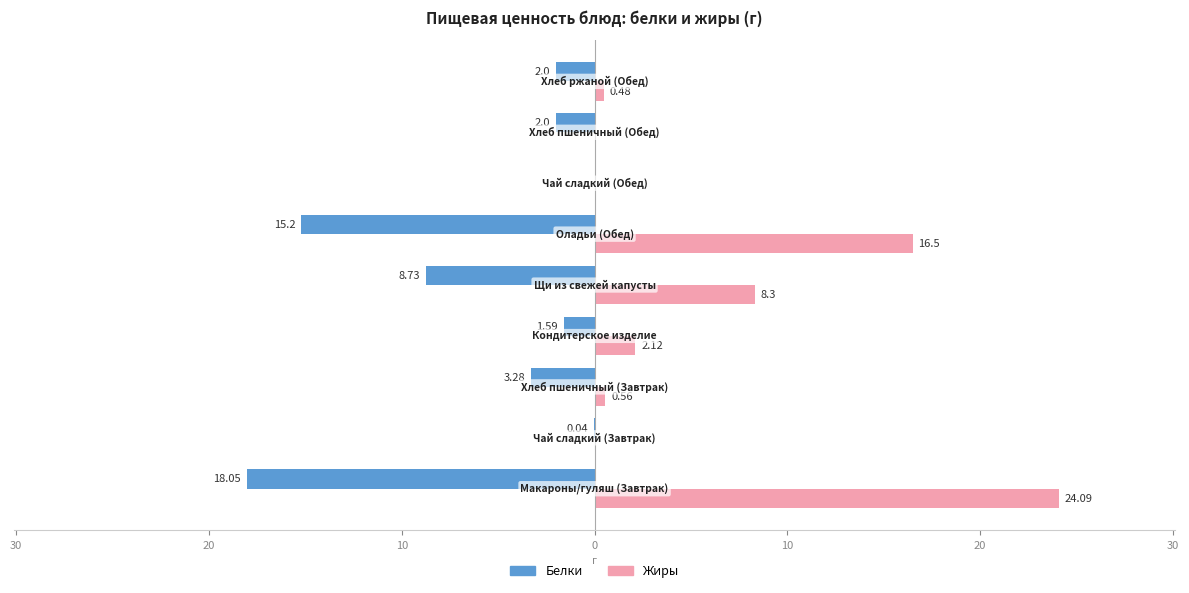

List the series in order of their peak value, highest first.

Жиры, Белки